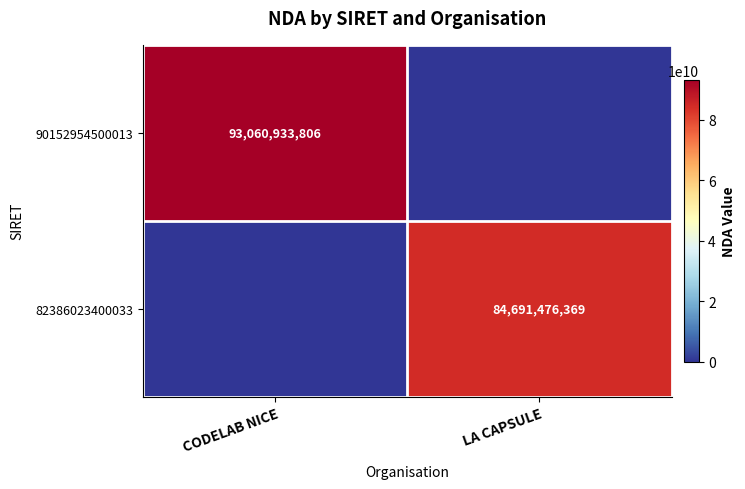

Is it true that 82386023400033 equals 84691476369 at LA CAPSULE?

True